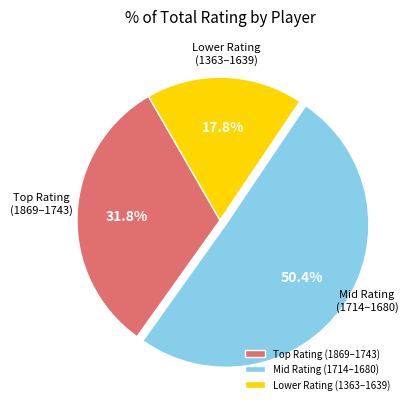

Count the number of slices in the pie.

3